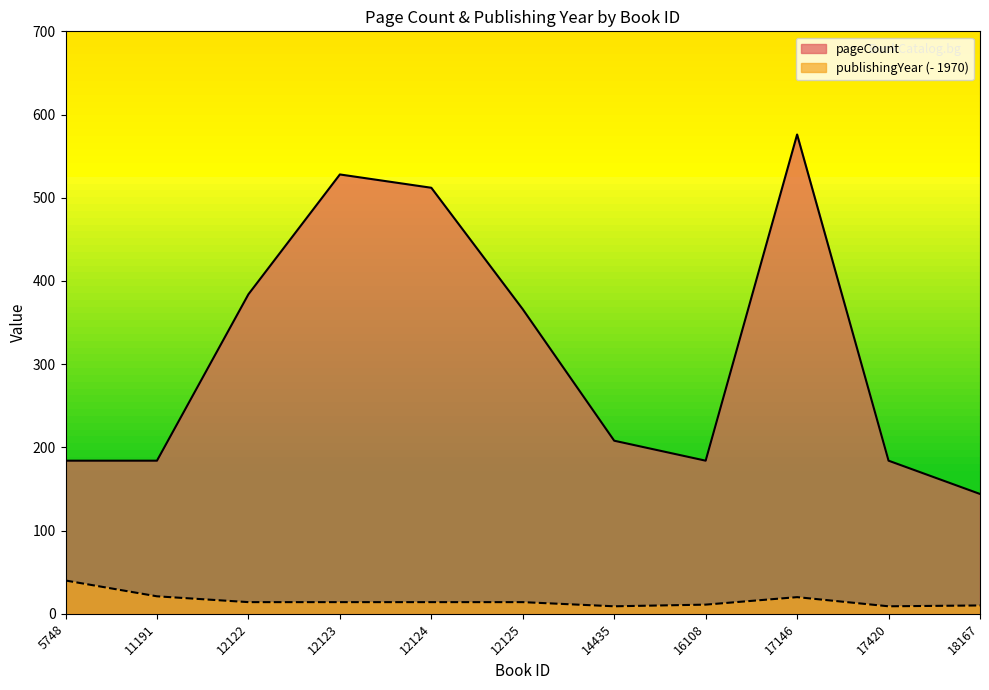

Between 12123 and 14435, which series saw the biggest shift?

pageCount